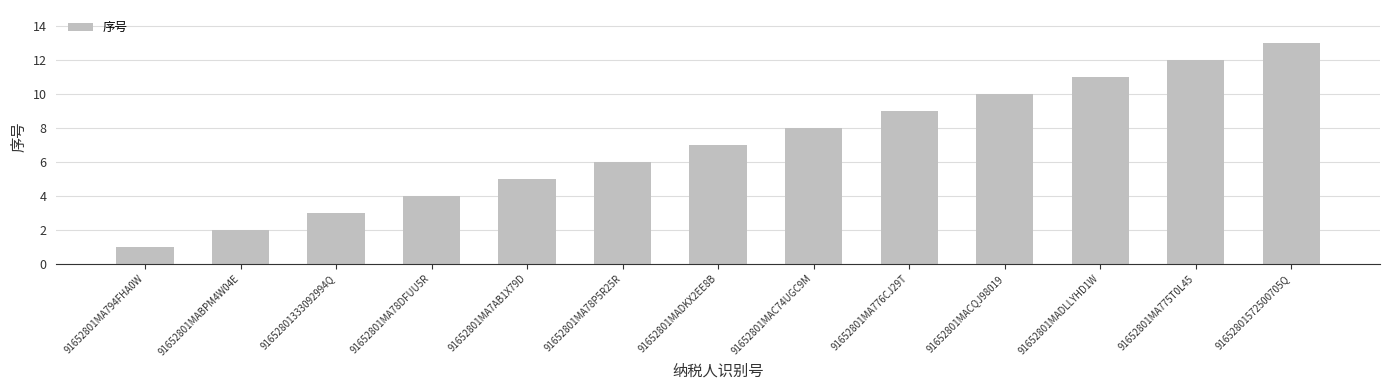

How many categories are shown in the chart?

13